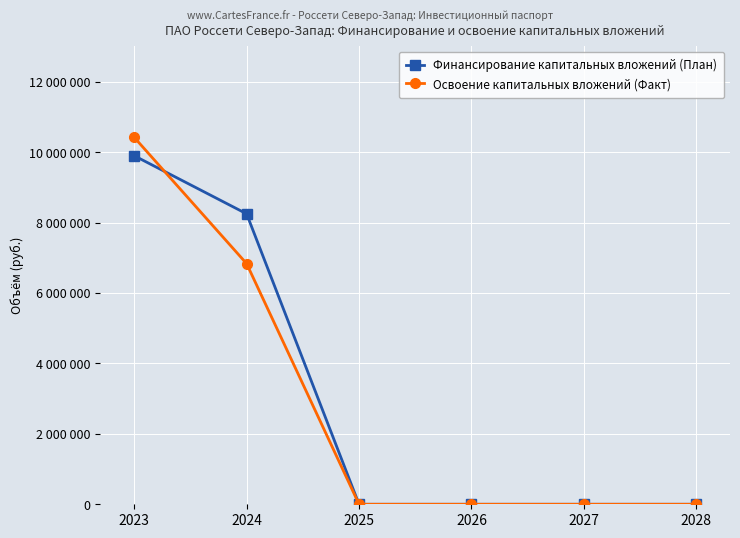

What are all the series names shown in the legend?

Финансирование капитальных вложений (План), Освоение капитальных вложений (Факт)